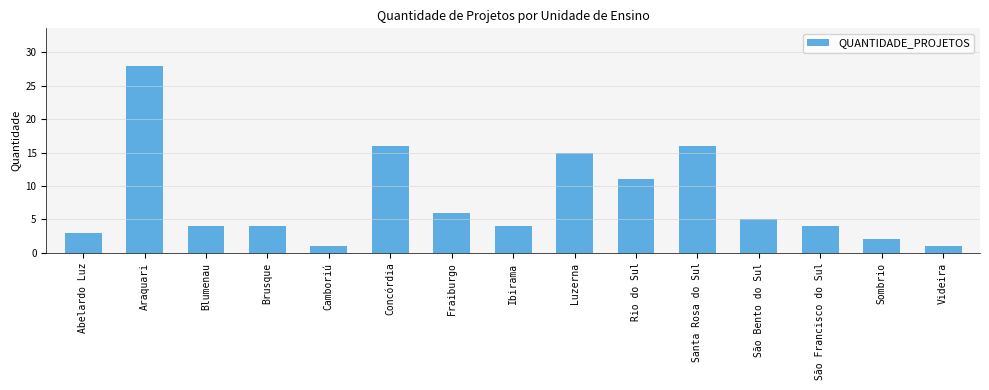

What is the ratio of the value at Blumenau to the value at Videira?

4.0